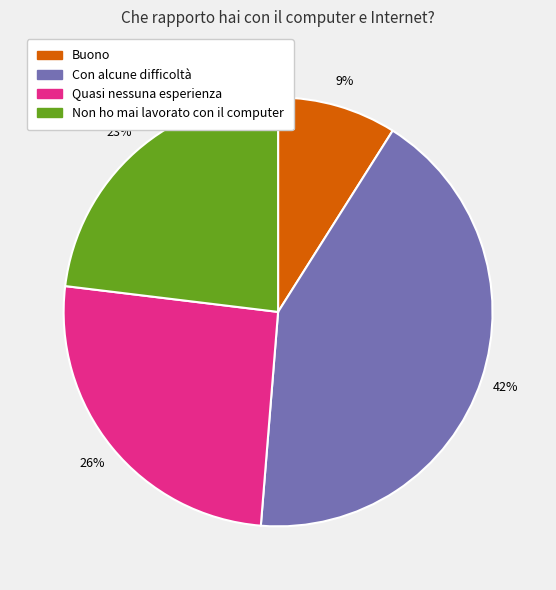

How many slices are in this pie chart?

4